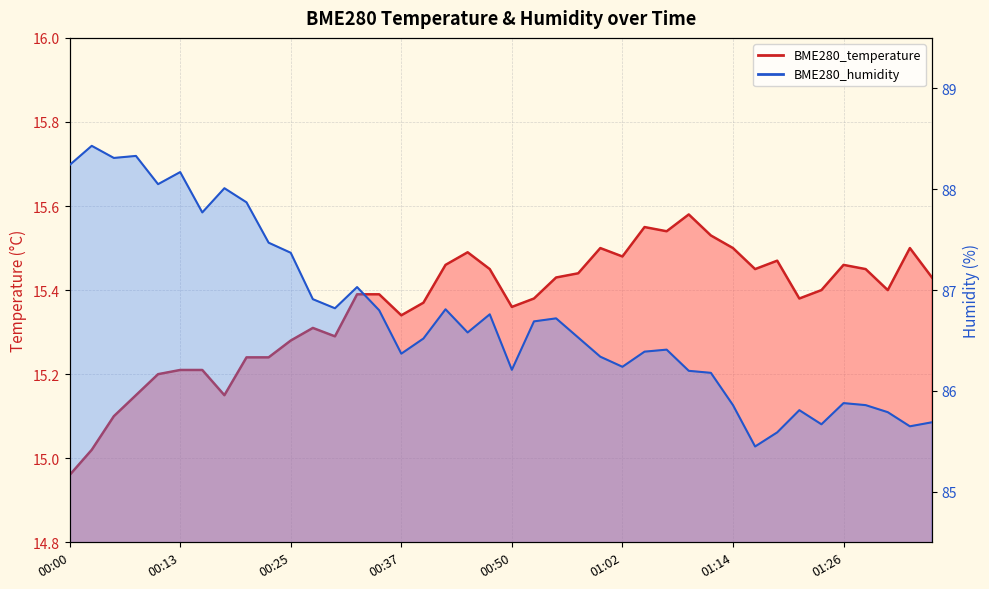

True or false: BME280_humidity and BME280_temperature cross at least once.

False